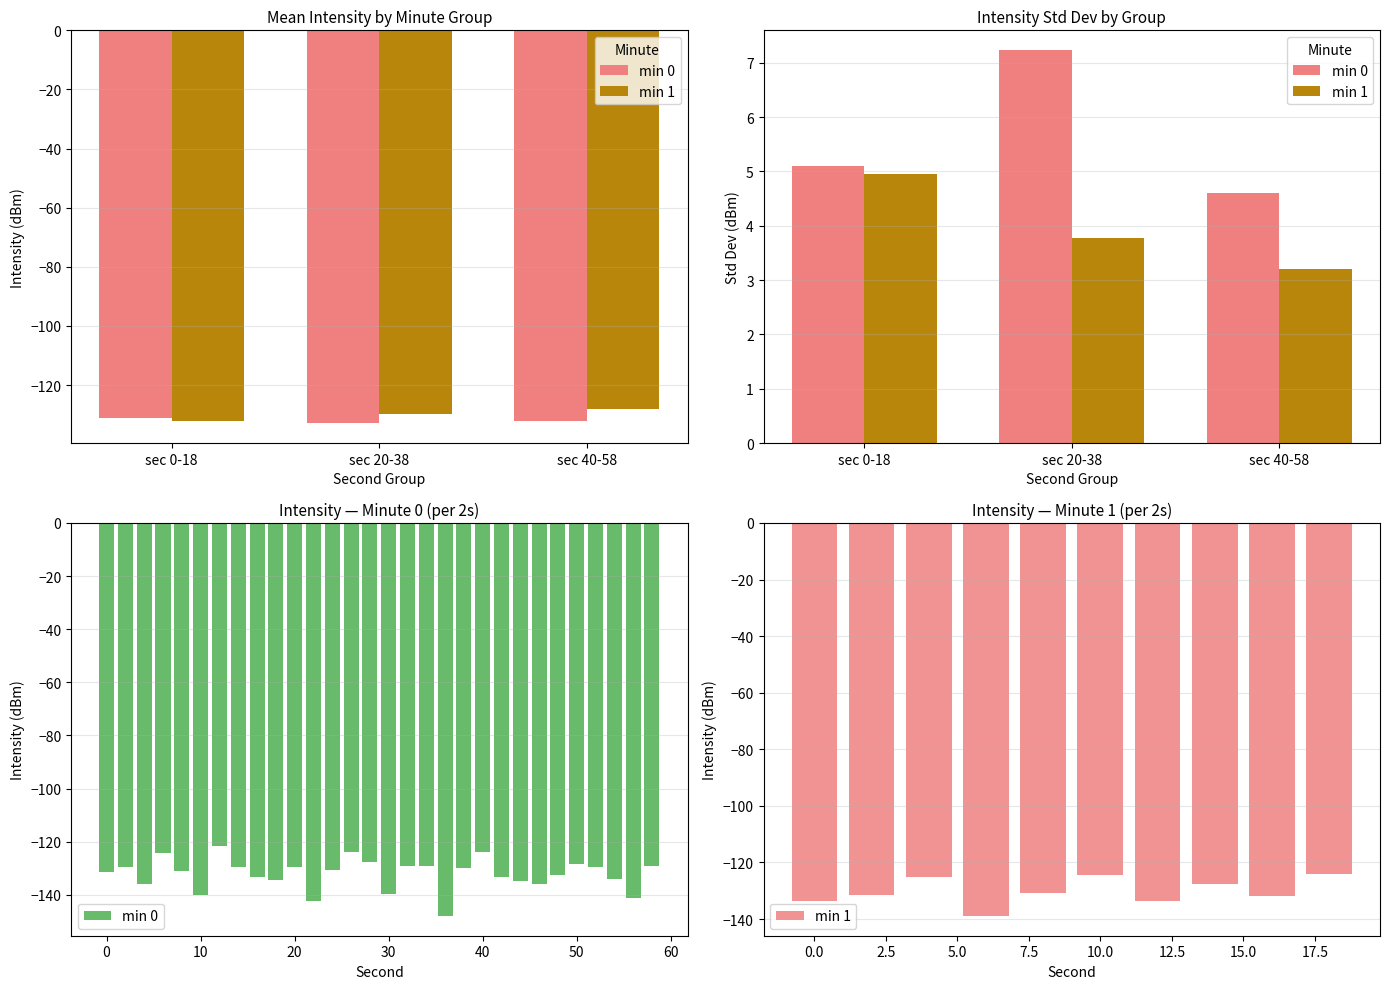

How many data points are less than -130?

17